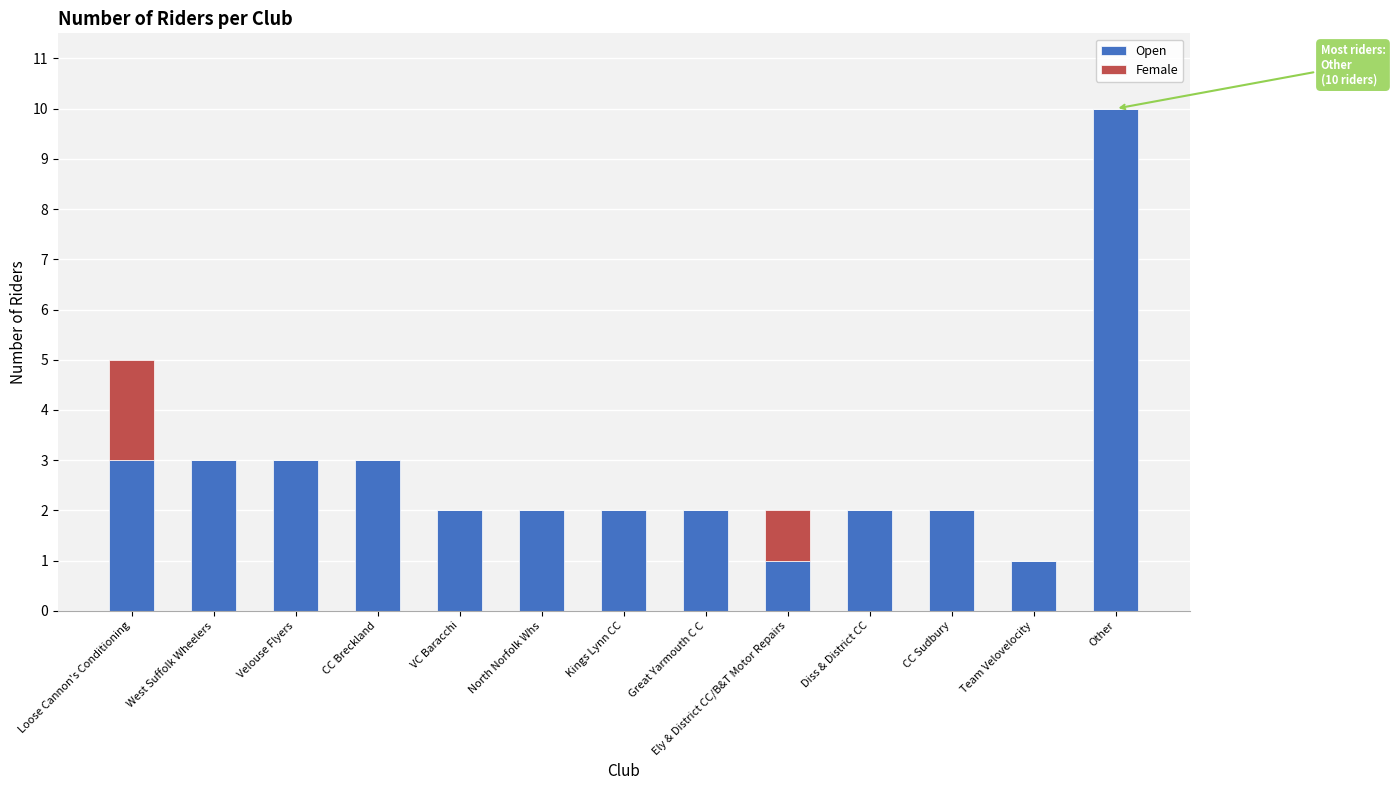

What is the total value across all series at Ely & District CC/B&T Motor Repairs?

2